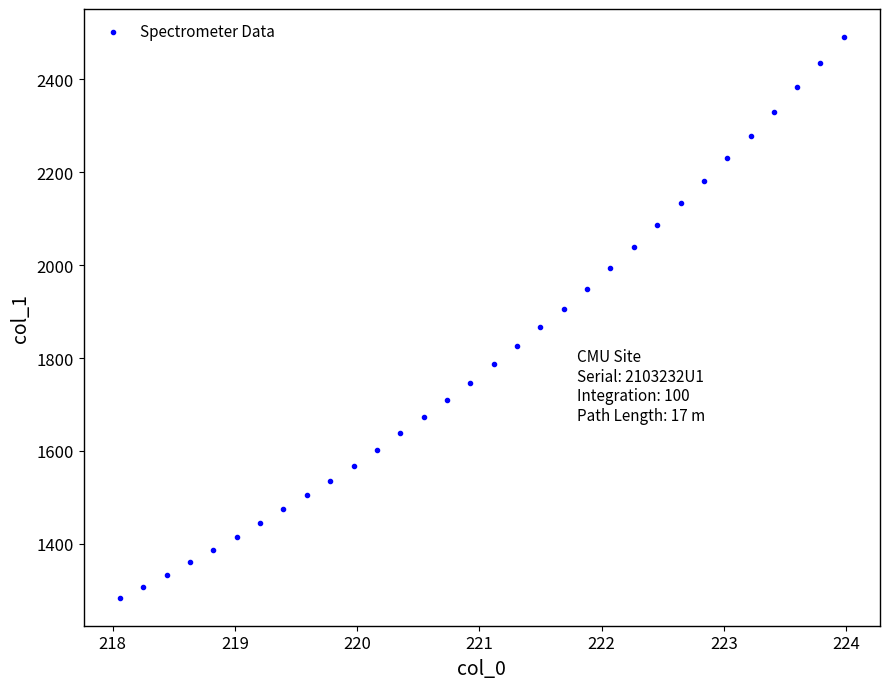

What is the range of Y values (max minus min)?

1206.0